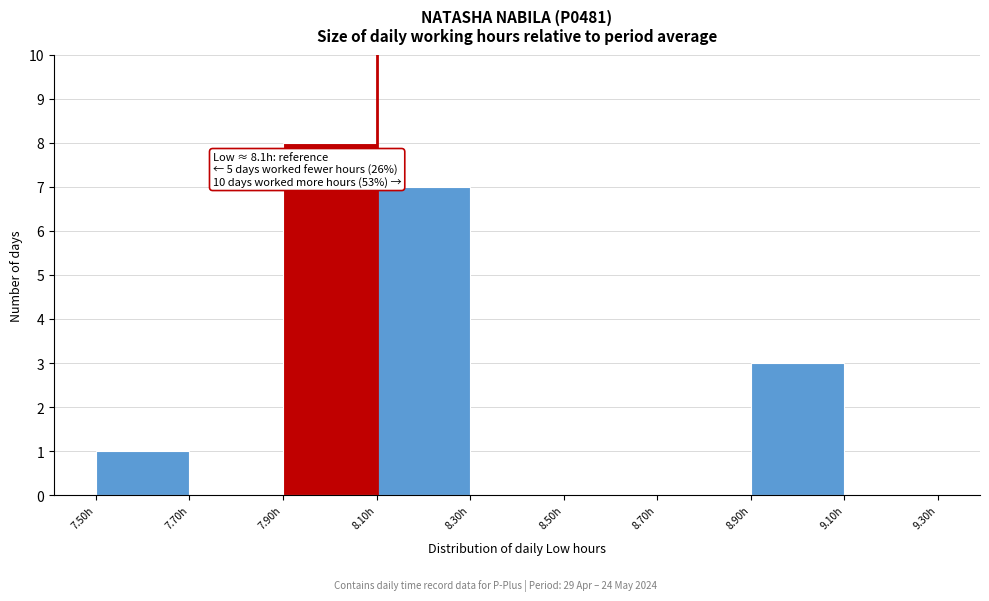

Over which range of the x-axis is the bar tallest?

7.9 to 8.1